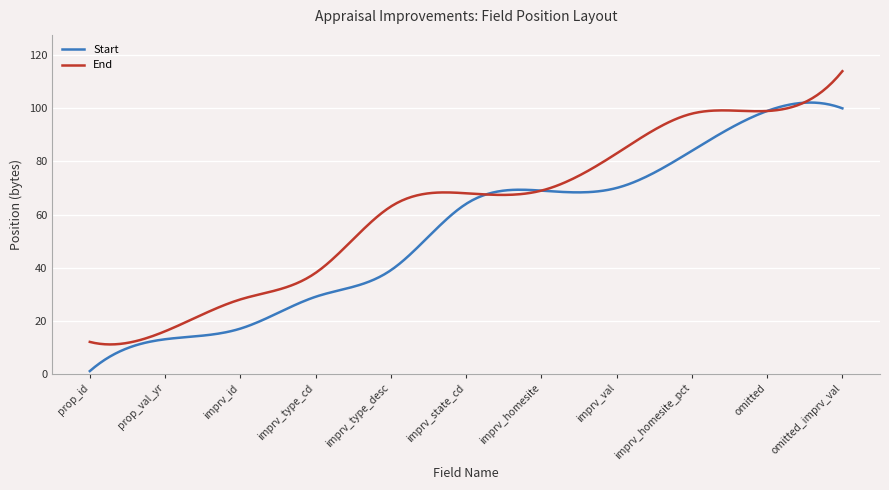

What is the maximum value shown in the chart?

114.0